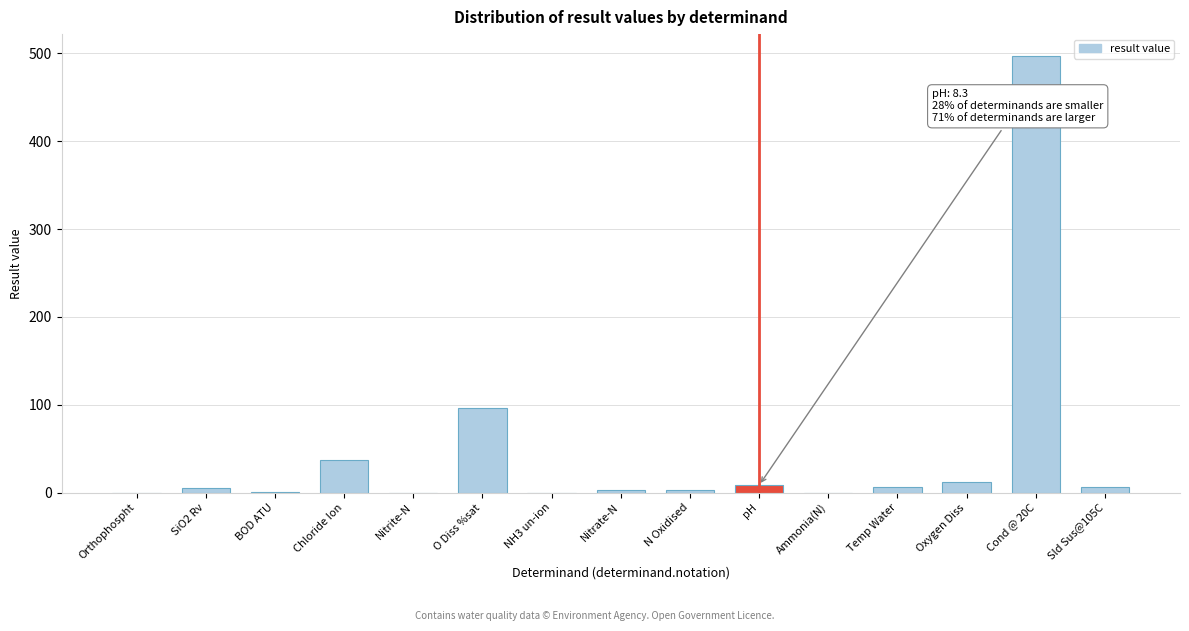

What is the sum of all values?

675.9